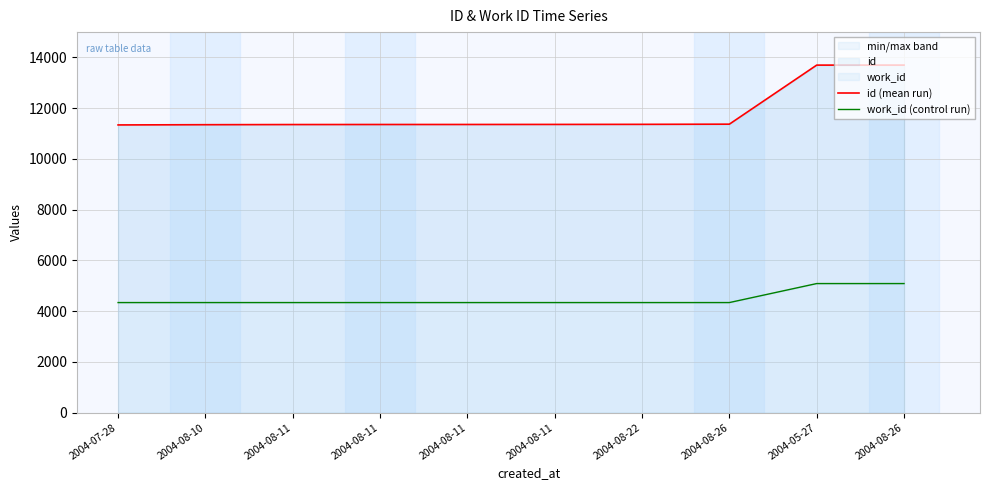

List the series in order of their peak value, lowest first.

work_id (control run), id (mean run)